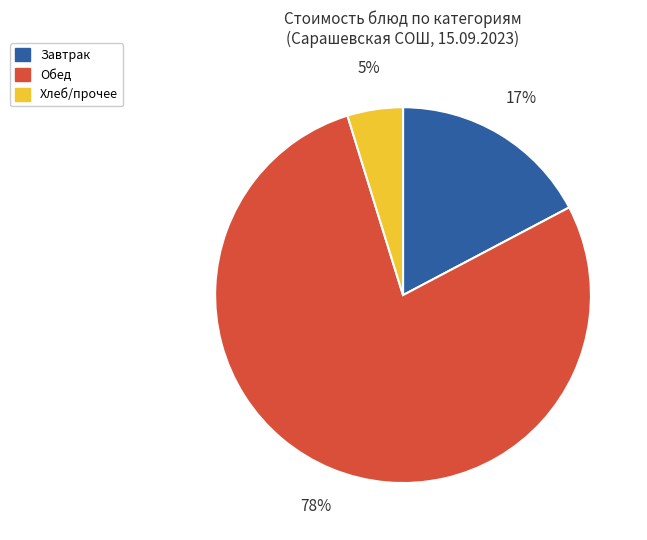

What is the ratio of the value at Хлеб/прочее to the value at Завтрак?

0.3